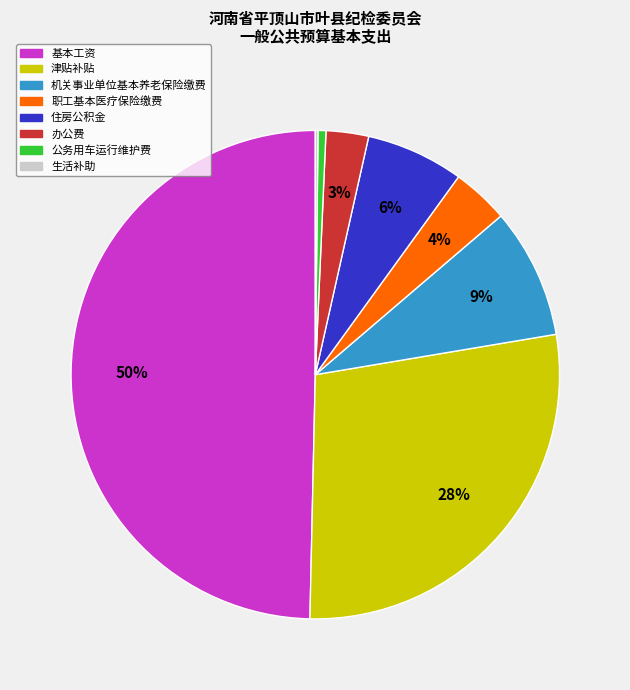

Do 公务用车运行维护费 and 津贴补贴 together represent more than half of the pie?

No